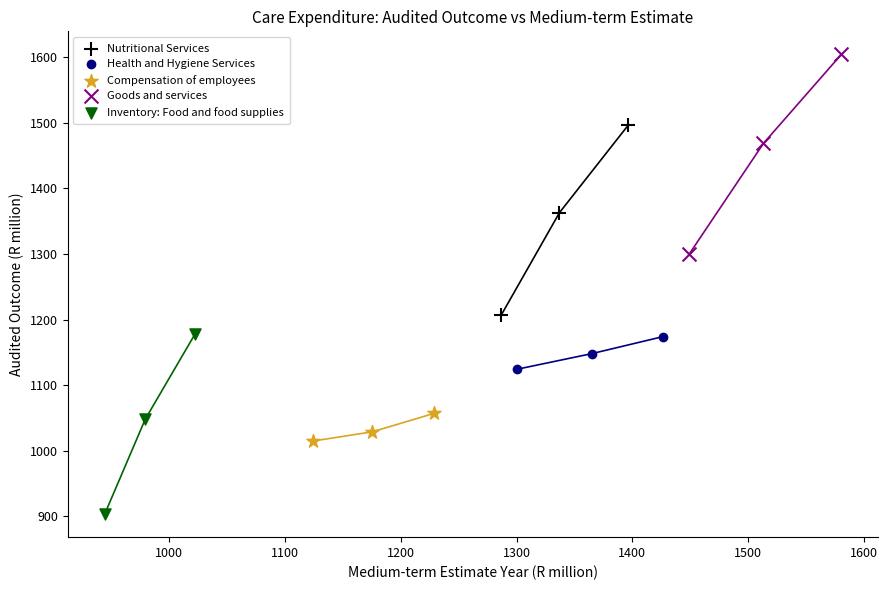

Which series contains the lowest Y value?

Inventory: Food and food supplies